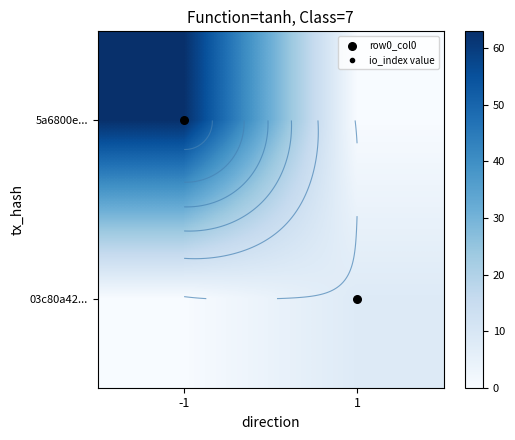

Which series has the widest spread of values?

5a6800e...